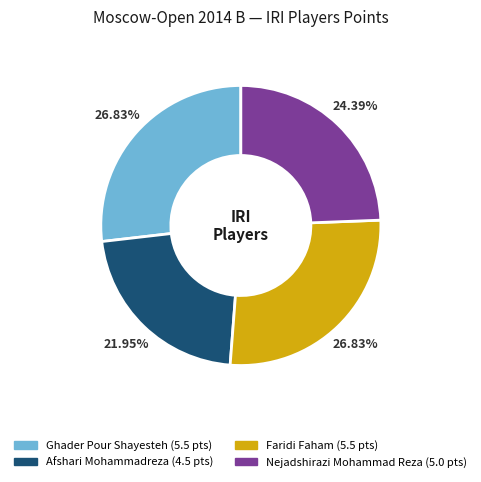

Between Ghader Pour Shayesteh and Afshari Mohammadreza, which is larger?

Ghader Pour Shayesteh